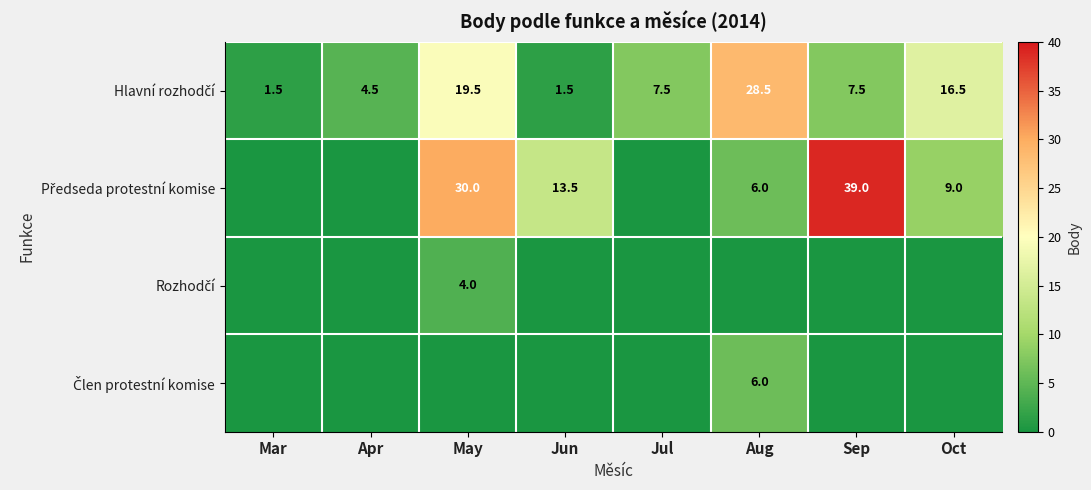

The Předseda protestní komise series shows 9.2 at Aug. True or false?

False